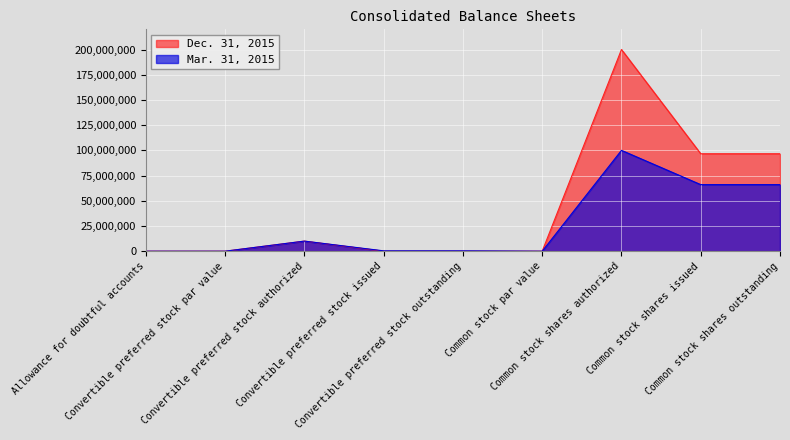

Rank the categories by Mar. 31, 2015 value from highest to lowest.

Common stock shares authorized, Common stock shares issued, Common stock shares outstanding, Convertible preferred stock authorized, Convertible preferred stock issued, Convertible preferred stock outstanding, Allowance for doubtful accounts, Convertible preferred stock par value, Common stock par value